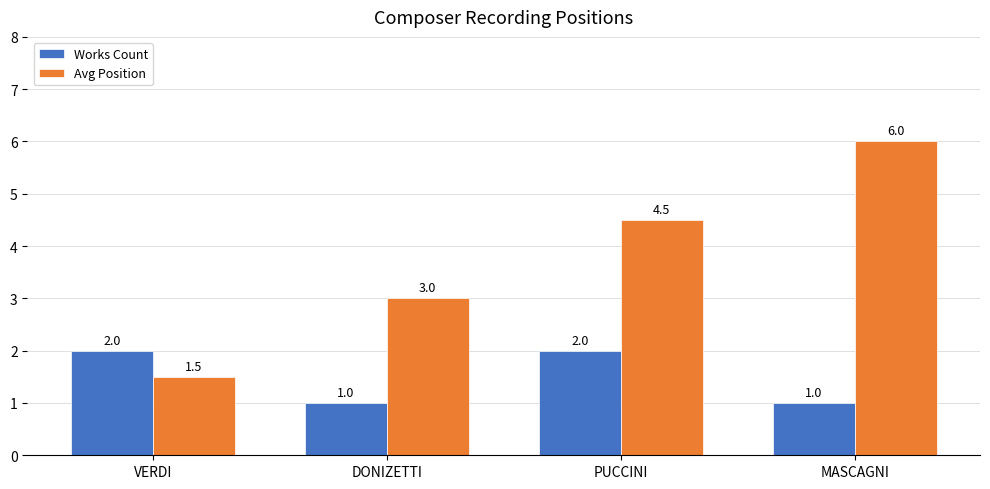

Which series changed the most between VERDI and MASCAGNI?

Avg Position